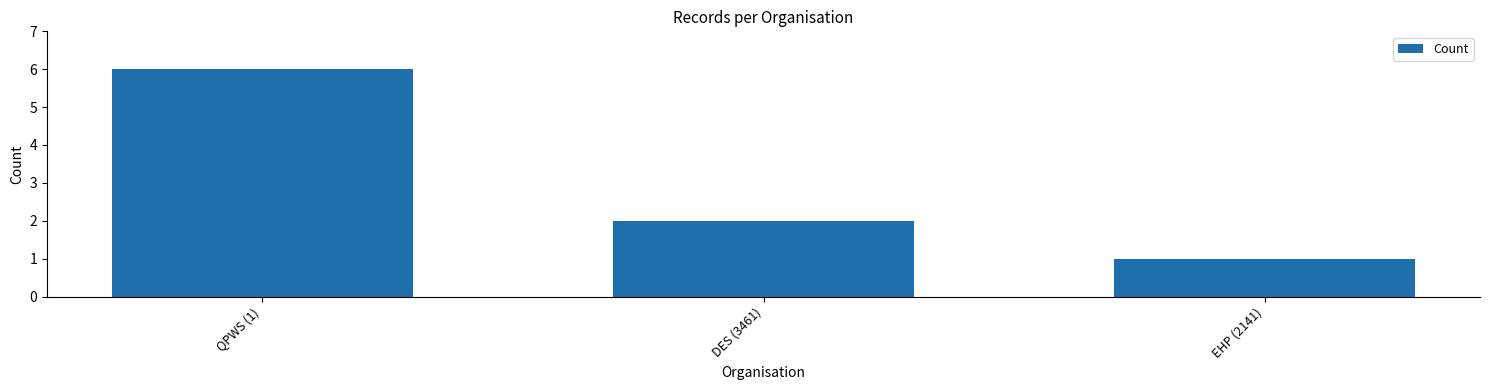

What is the minimum value shown in the chart?

1